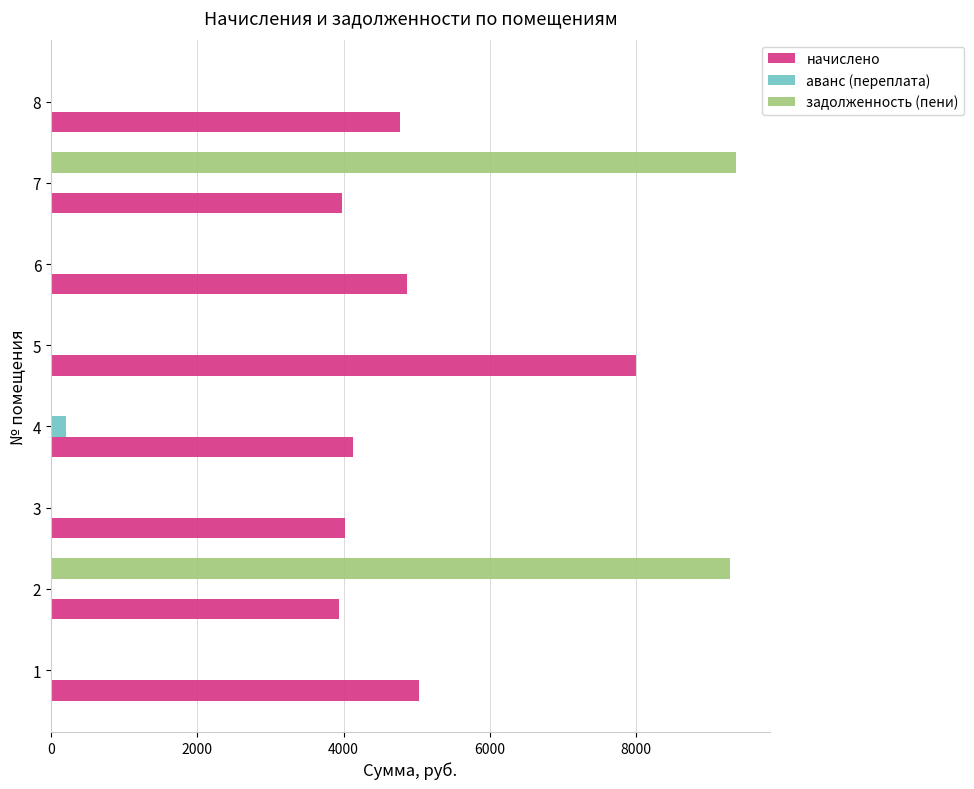

The value of задолженность (пени) at 2 is 9282.0. True or false?

True